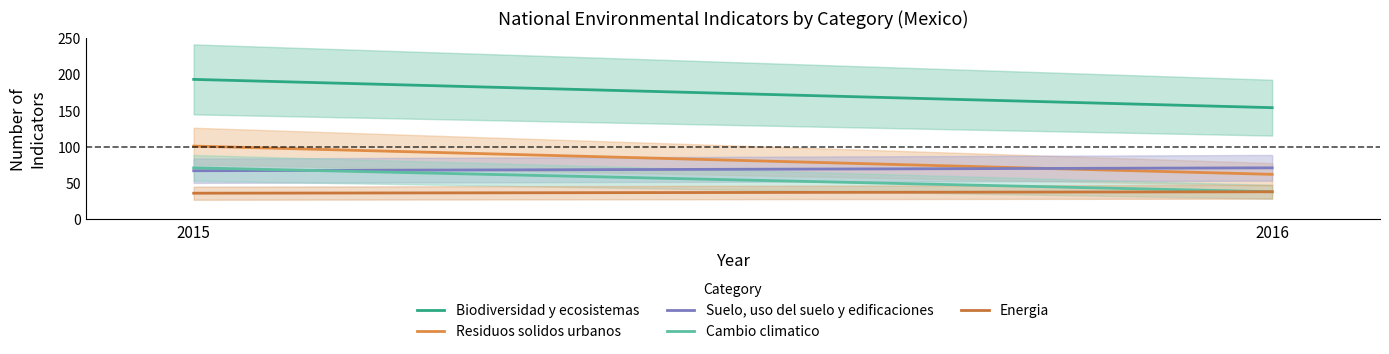

What are all the series names shown in the legend?

Biodiversidad y ecosistemas, Residuos solidos urbanos, Suelo, uso del suelo y edificaciones, Cambio climatico, Energia